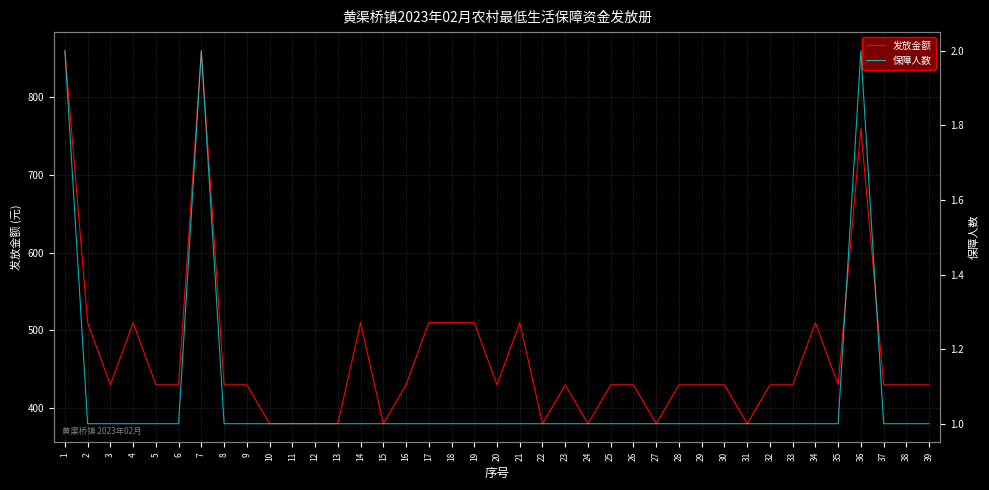

Count the 发放金额 values in the range 430 to 510.

27